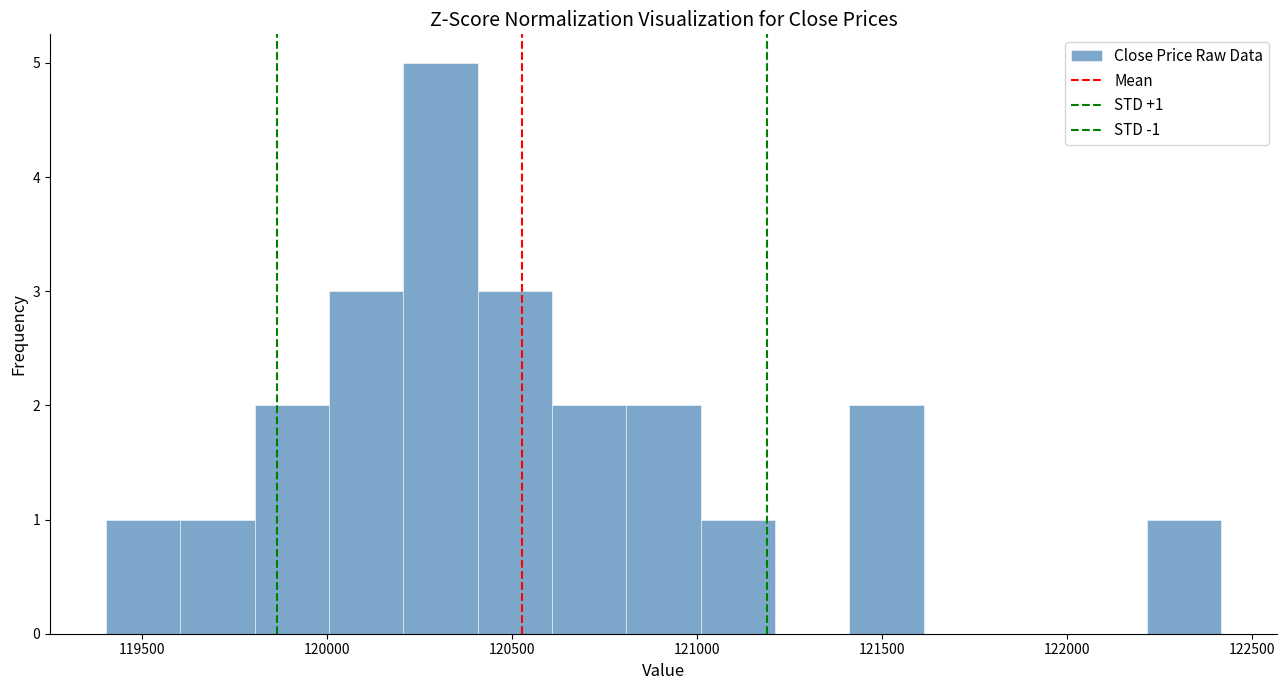

Which range on the x-axis has the tallest bar?

120200 to 120400